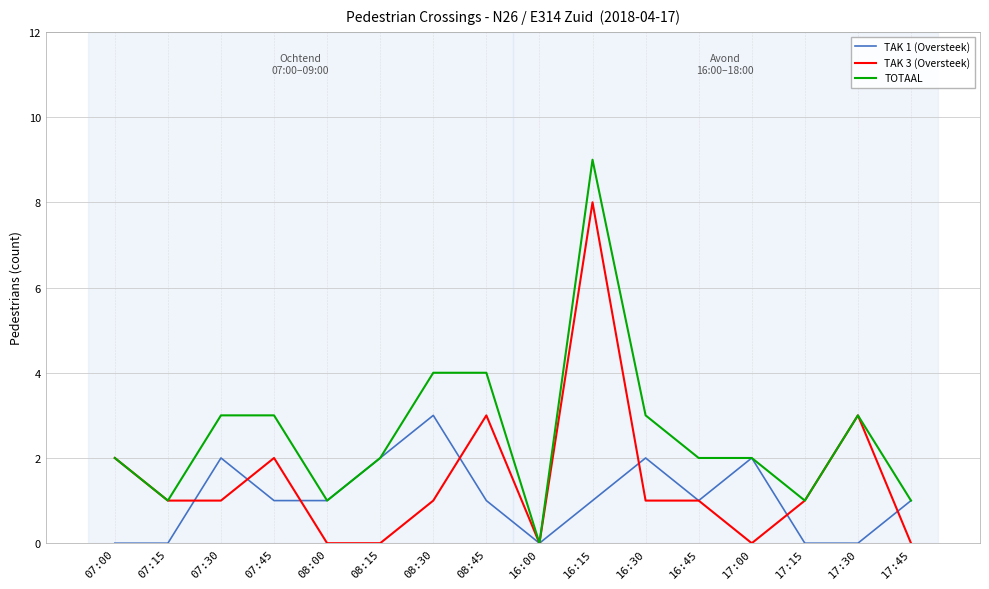

What are all the series names shown in the legend?

TAK 1 (Oversteek), TAK 3 (Oversteek), TOTAAL